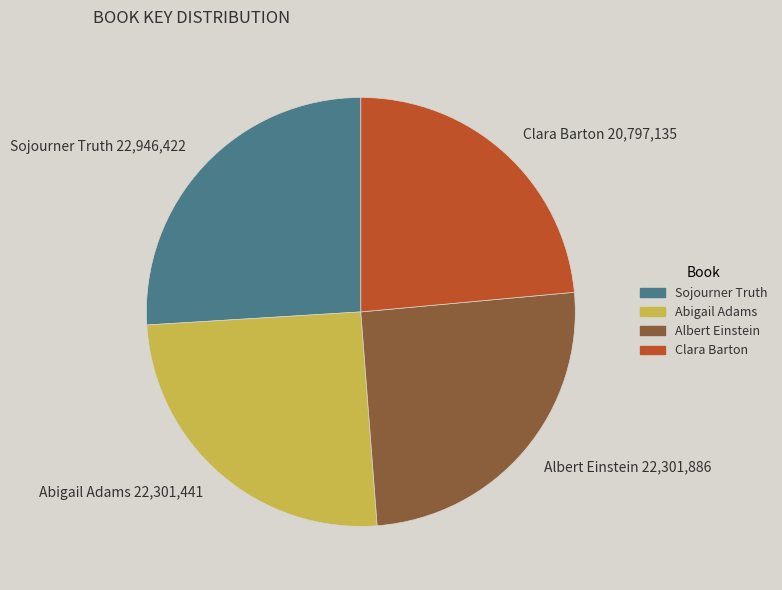

Which category has the smallest portion of the pie?

Clara Barton